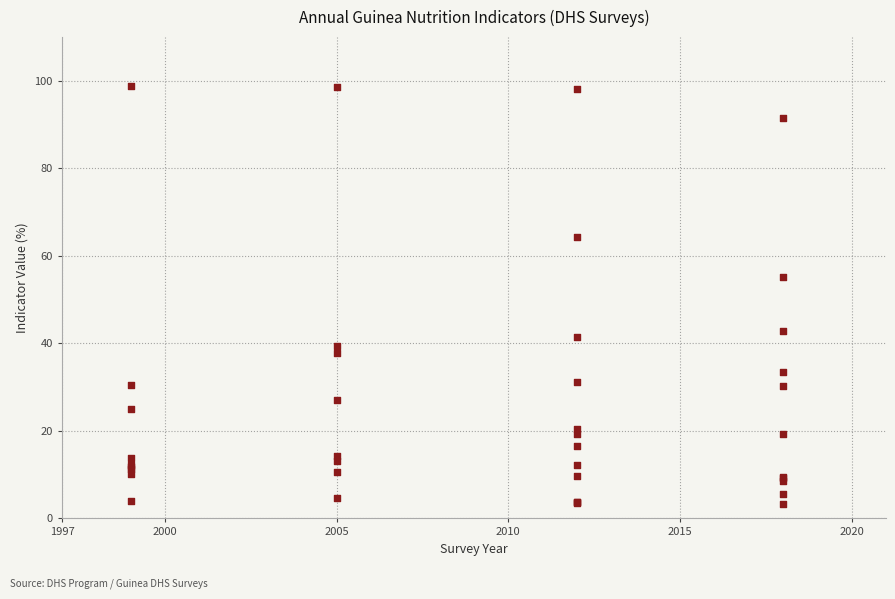

What Y value in the scatter plot is closest to 51?

55.2